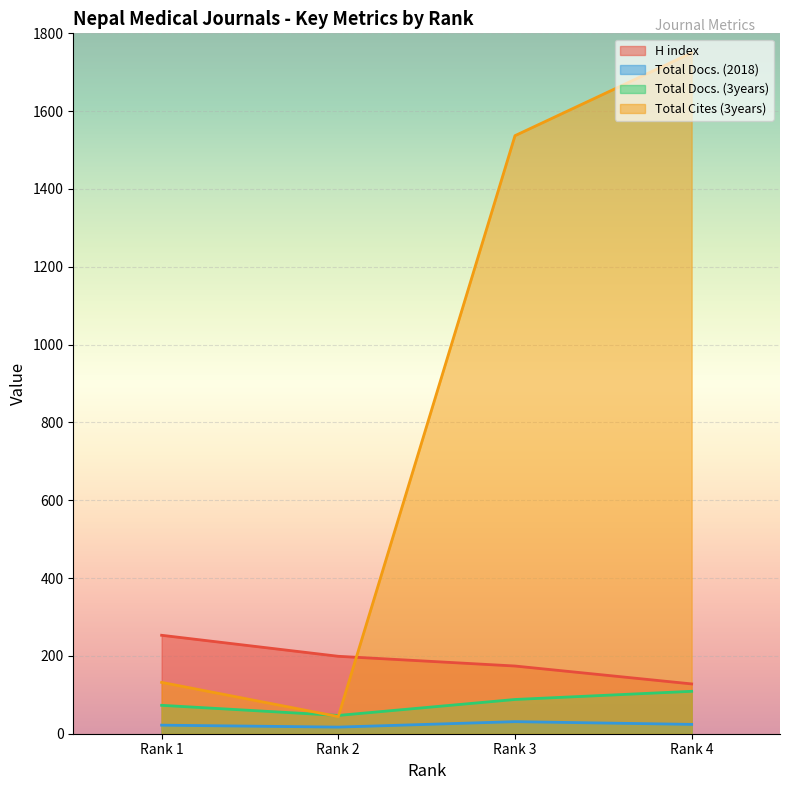

How many values in the Total Docs. (3years) series exceed 88?

1